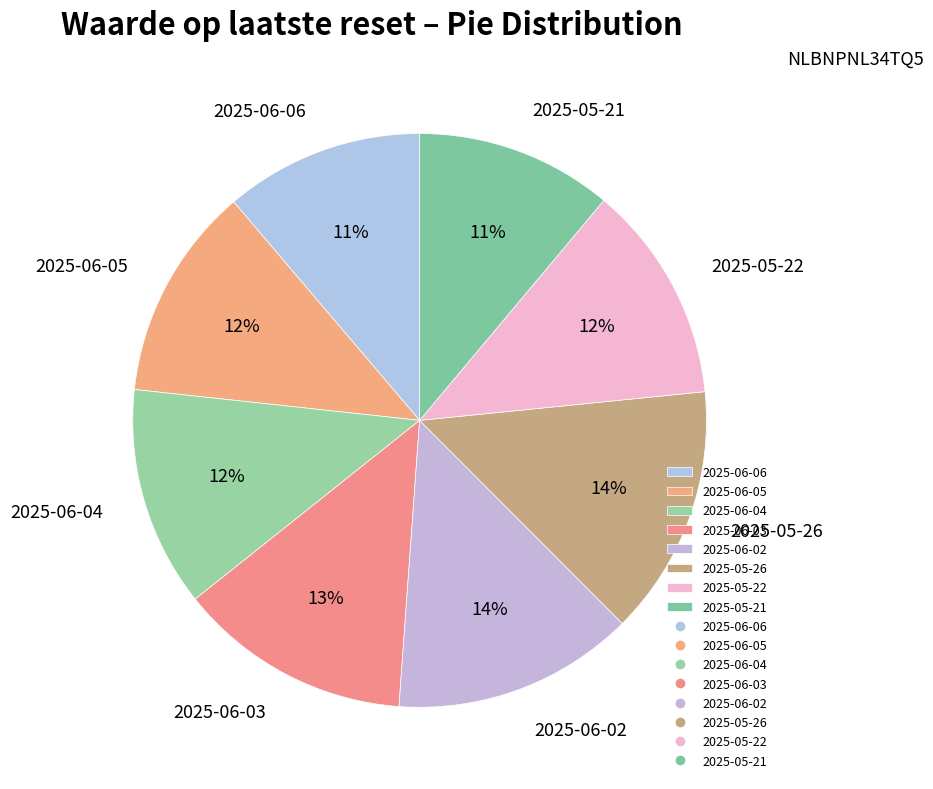

How many slices are in this pie chart?

8